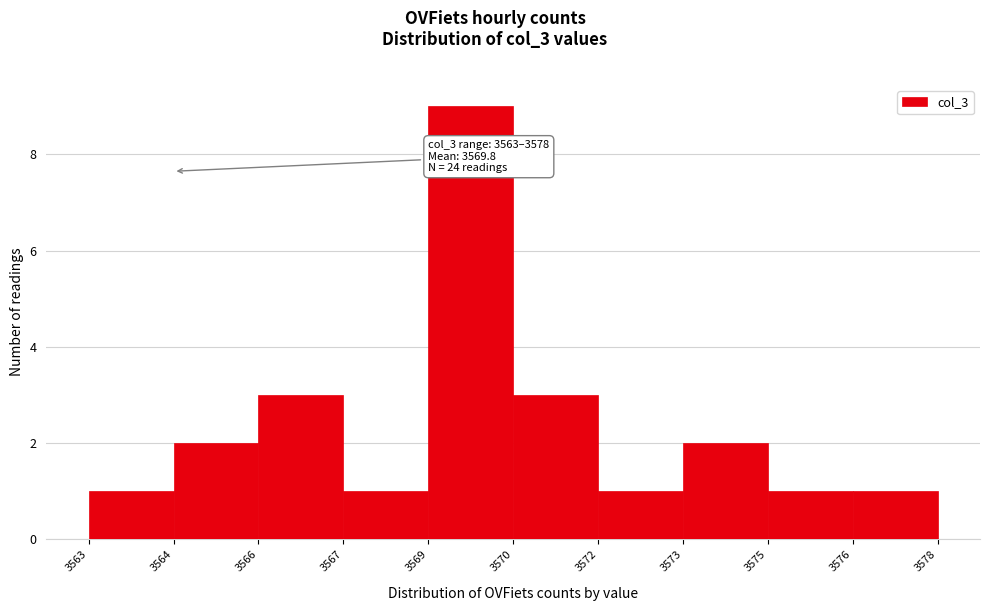

Reading right to left, what are all the values shown in this chart?

3576=1	3575=1	3573=2	3572=1	3570=3	3569=9	3567=1	3566=3	3564=2	3563=1